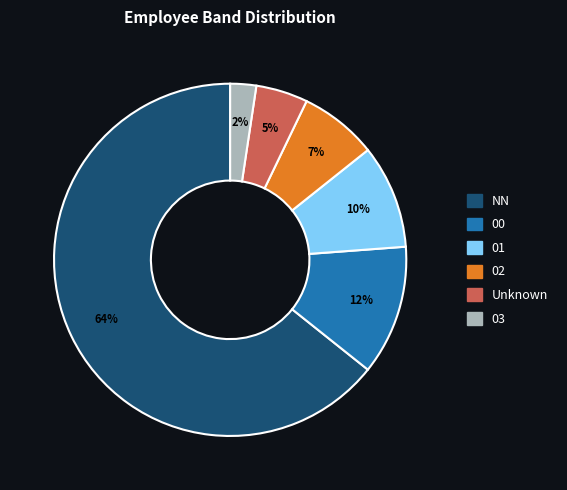

Which category has the smallest portion of the pie?

03